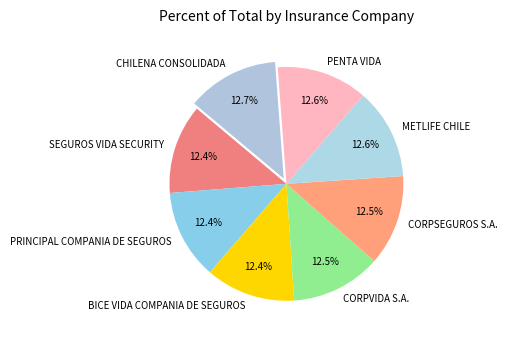

What is the ratio of the value at CHILENA CONSOLIDADA to the value at METLIFE CHILE?

1.0